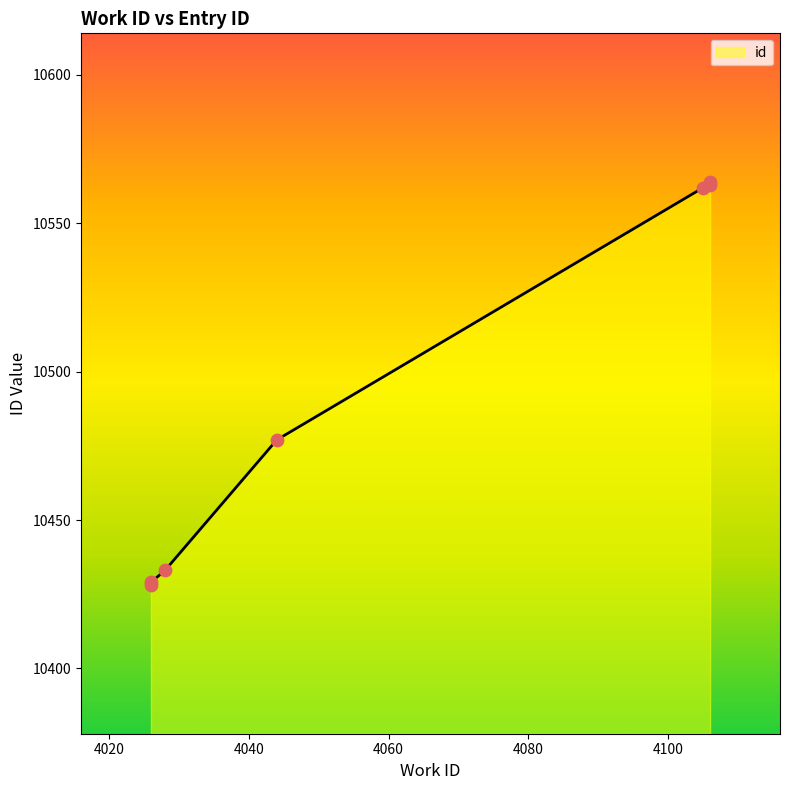

Which has a higher value, 4026 or 4106?

4106